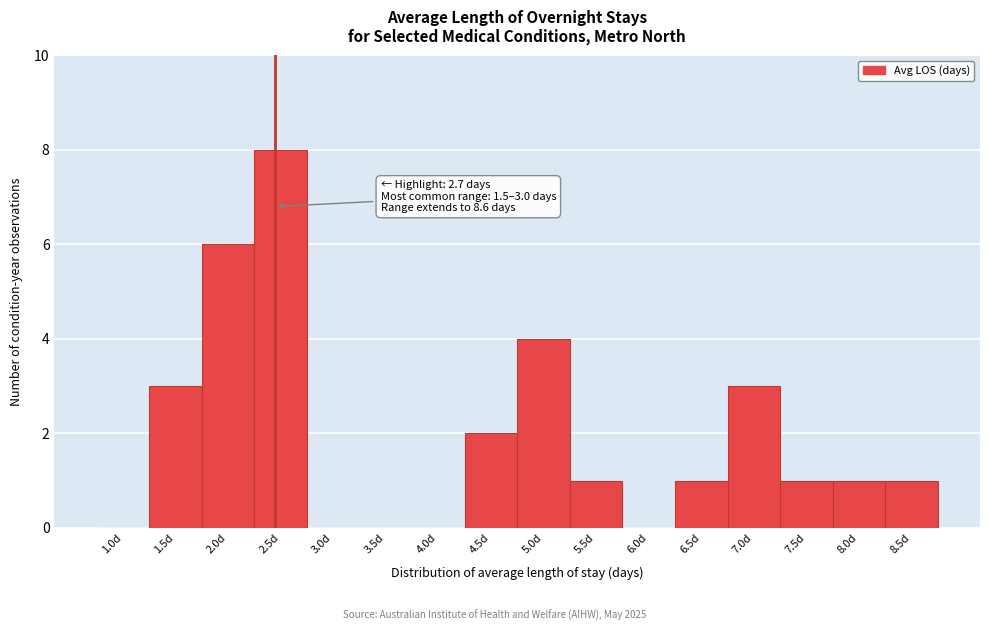

Reading left to right, list all the values displayed in this chart.

1.0d=0	1.5d=3	2.0d=6	2.5d=8	3.0d=0	3.5d=0	4.0d=0	4.5d=2	5.0d=4	5.5d=1	6.0d=0	6.5d=1	7.0d=3	7.5d=1	8.0d=1	8.5d=1